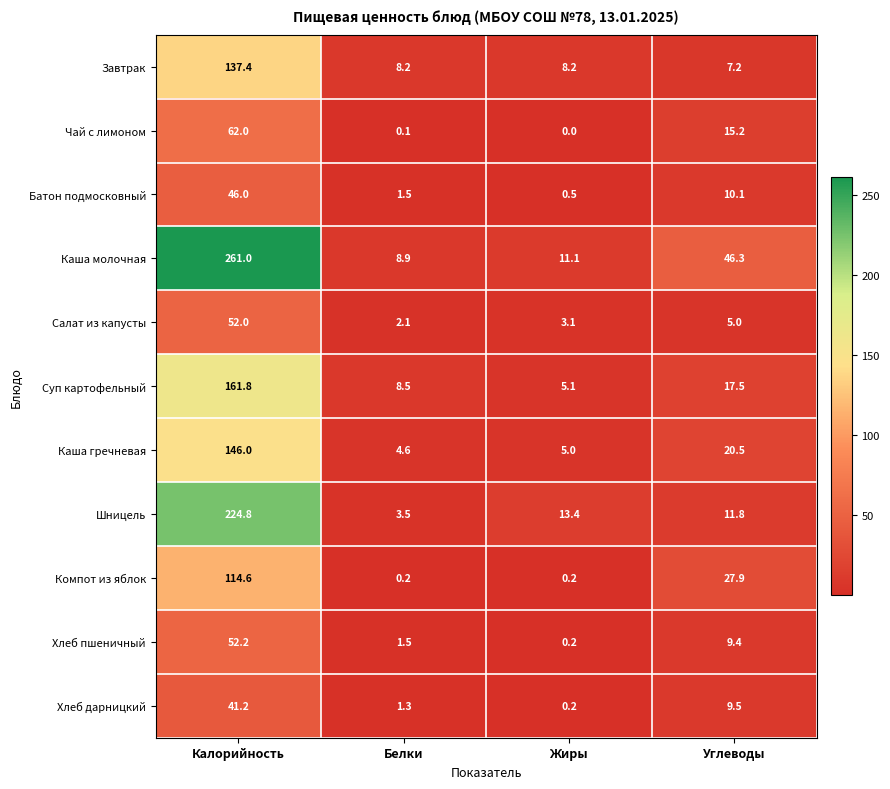

Which series has the widest spread of values?

Каша молочная